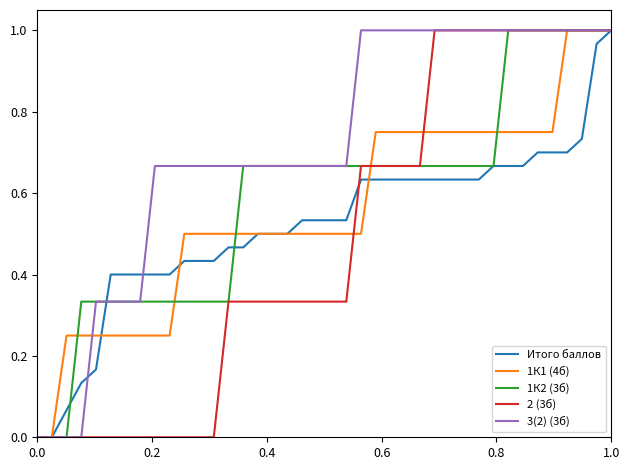

Reading right to left, transcribe all the data shown in this chart.

Итого баллов: 1.0	1.0	0.7	0.7	0.7	0.7	0.7	0.7	0.7	0.6	0.6	0.6	0.6	0.6	0.6	0.6	0.6	0.6	0.5	0.5	0.5	0.5	0.5	0.5	0.5	0.5	0.5	0.4	0.4	0.4	0.4	0.4	0.4	0.4	0.4	0.2	0.1	0.1	0.0	0.0
1К1 (4б): 1.0	1.0	1.0	1.0	0.7	0.7	0.7	0.7	0.7	0.7	0.7	0.7	0.7	0.7	0.7	0.7	0.7	0.5	0.5	0.5	0.5	0.5	0.5	0.5	0.5	0.5	0.5	0.5	0.5	0.5	0.2	0.2	0.2	0.2	0.2	0.2	0.2	0.2	0.0	0.0
1К2 (3б): 1.0	1.0	1.0	1.0	1.0	1.0	1.0	1.0	0.7	0.7	0.7	0.7	0.7	0.7	0.7	0.7	0.7	0.7	0.7	0.7	0.7	0.7	0.7	0.7	0.7	0.7	0.3	0.3	0.3	0.3	0.3	0.3	0.3	0.3	0.3	0.3	0.3	0.0	0.0	0.0
2 (3б): 1.0	1.0	1.0	1.0	1.0	1.0	1.0	1.0	1.0	1.0	1.0	1.0	1.0	0.7	0.7	0.7	0.7	0.7	0.3	0.3	0.3	0.3	0.3	0.3	0.3	0.3	0.3	0.0	0.0	0.0	0.0	0.0	0.0	0.0	0.0	0.0	0.0	0.0	0.0	0.0
3(2) (3б): 1.0	1.0	1.0	1.0	1.0	1.0	1.0	1.0	1.0	1.0	1.0	1.0	1.0	1.0	1.0	1.0	1.0	1.0	0.7	0.7	0.7	0.7	0.7	0.7	0.7	0.7	0.7	0.7	0.7	0.7	0.7	0.7	0.3	0.3	0.3	0.3	0.0	0.0	0.0	0.0